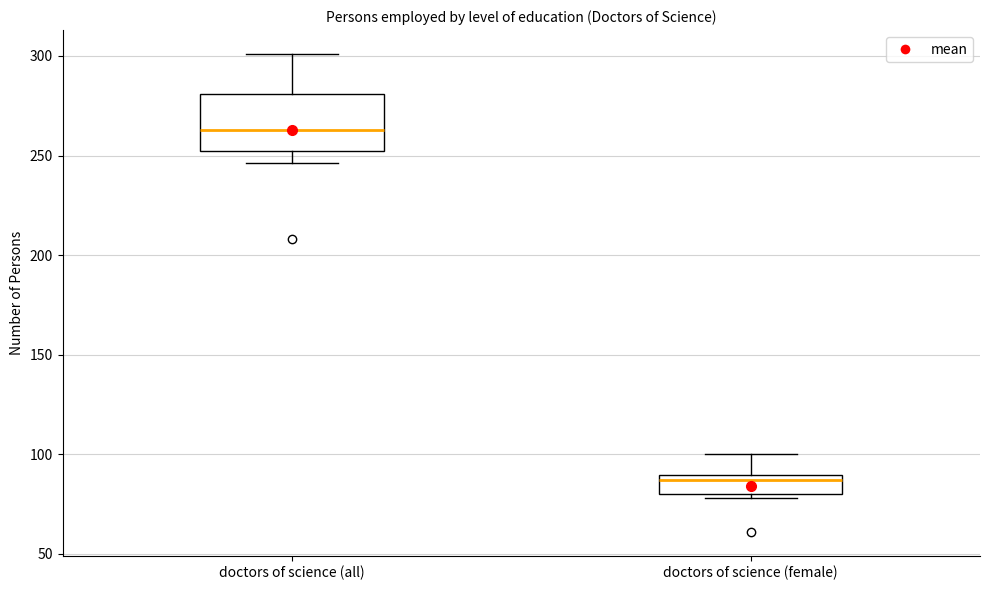

Comparing the boxes themselves (not the whiskers), which one is the tallest?

doctors of science (all)